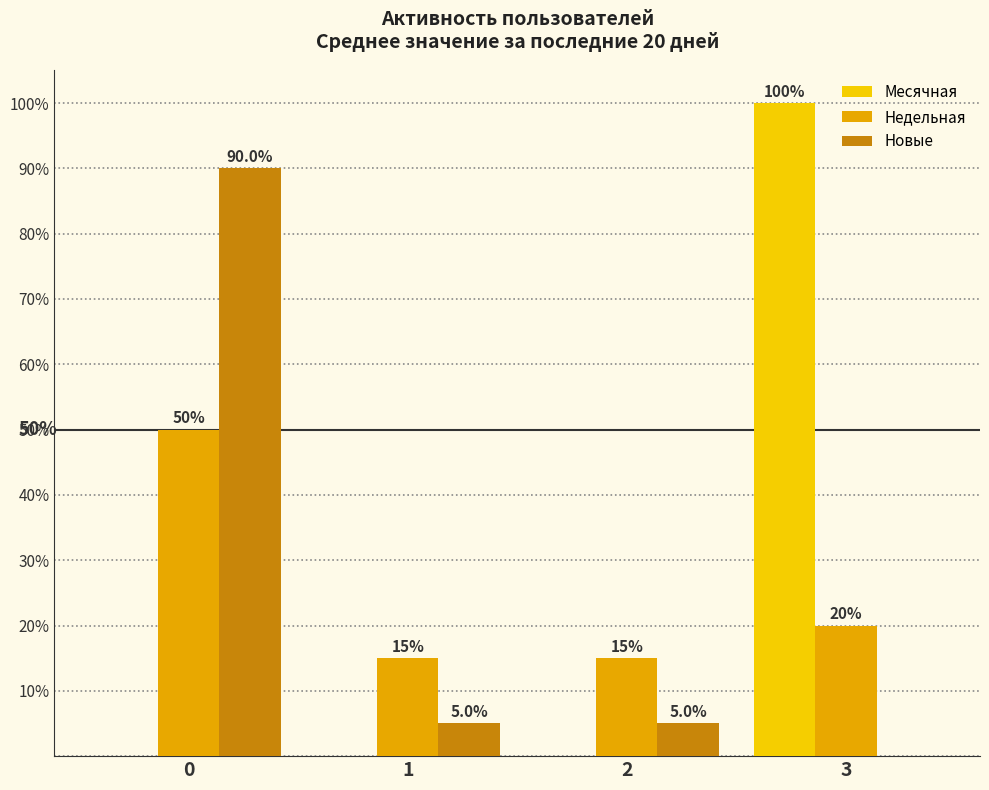

Which series has the widest spread of values?

Месячная